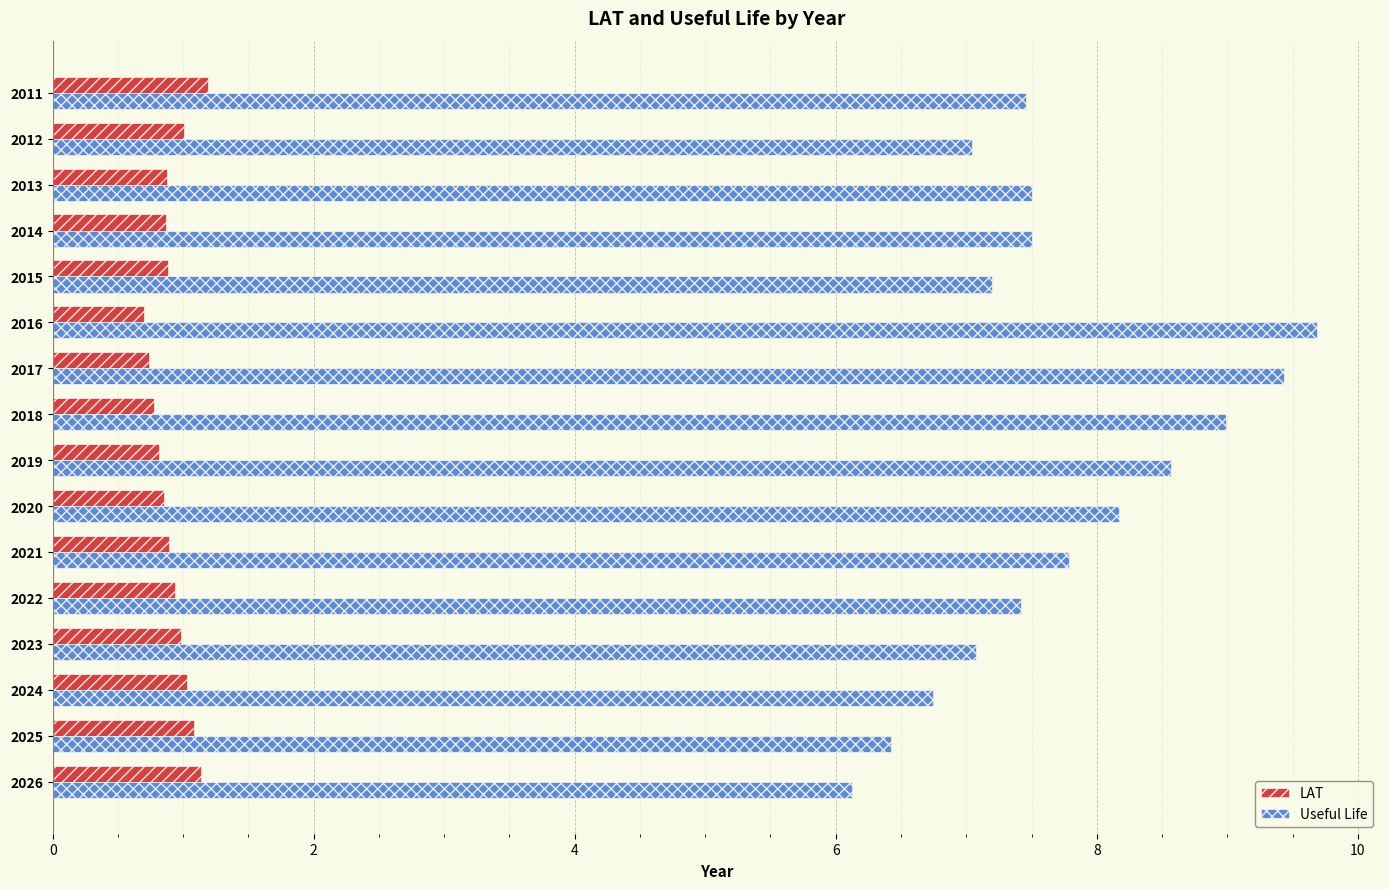

What is the difference between the second highest and minimum values in the LAT series?

0.4